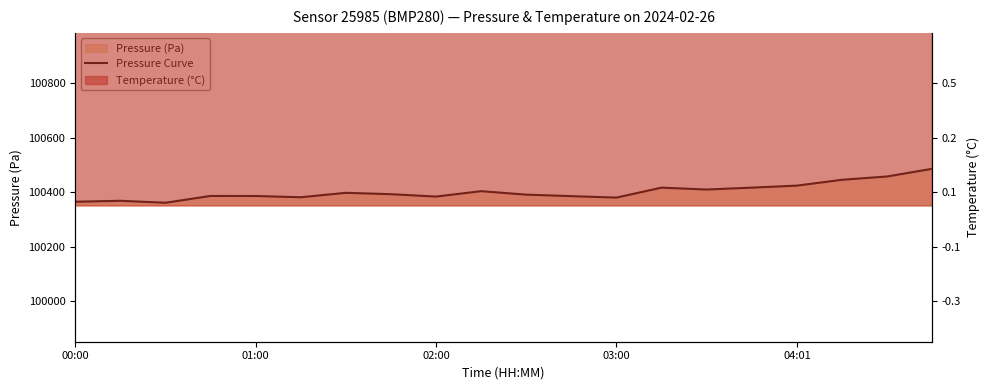

How many data points are less than 100392?

10